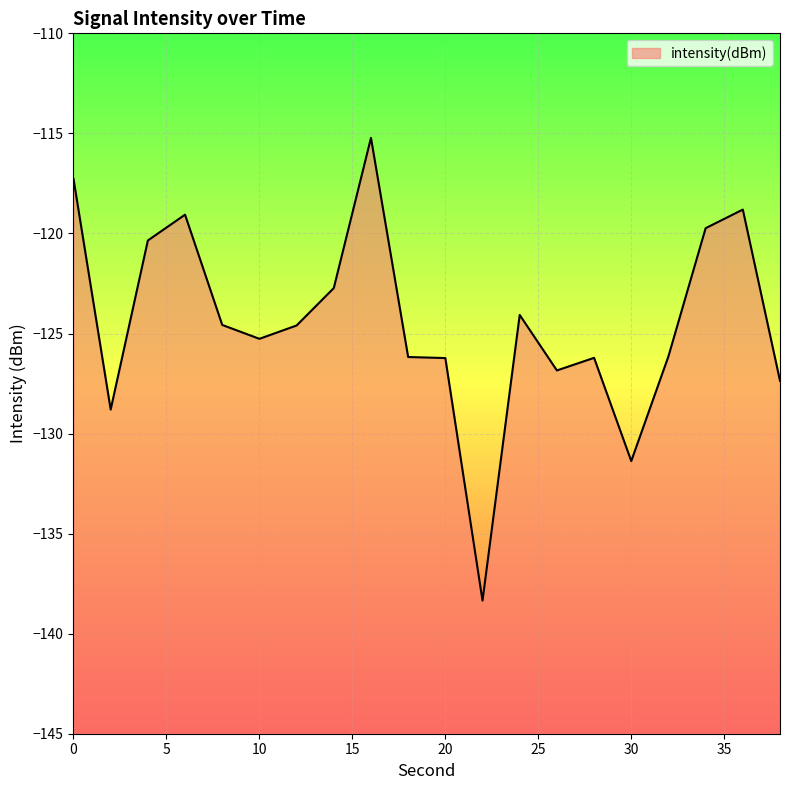

How many values are below -124?

13